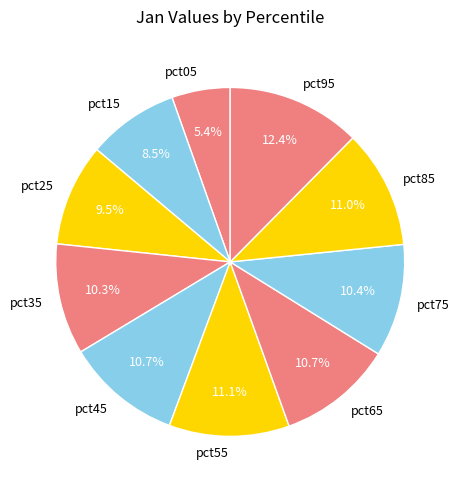

Is there any slice that represents more than half of the pie?

No